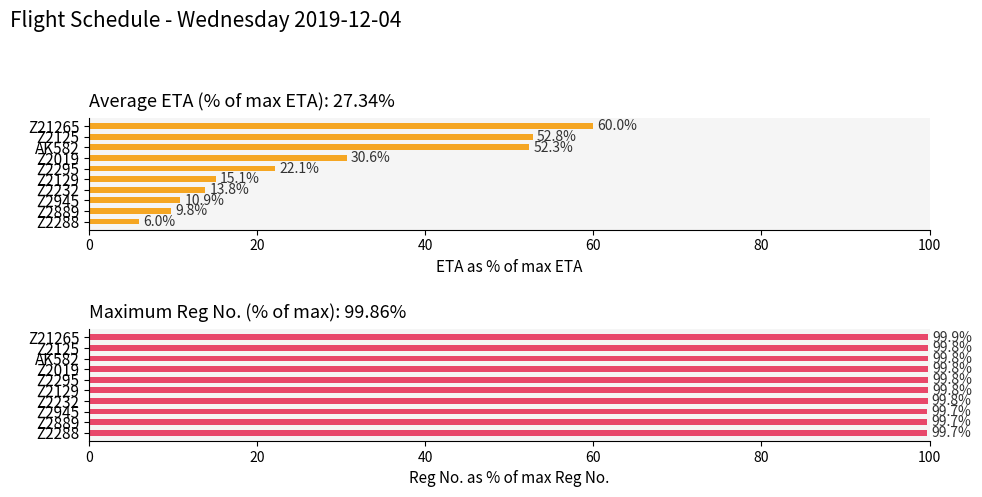

How many values in the Average ETA % series are below 22?

5